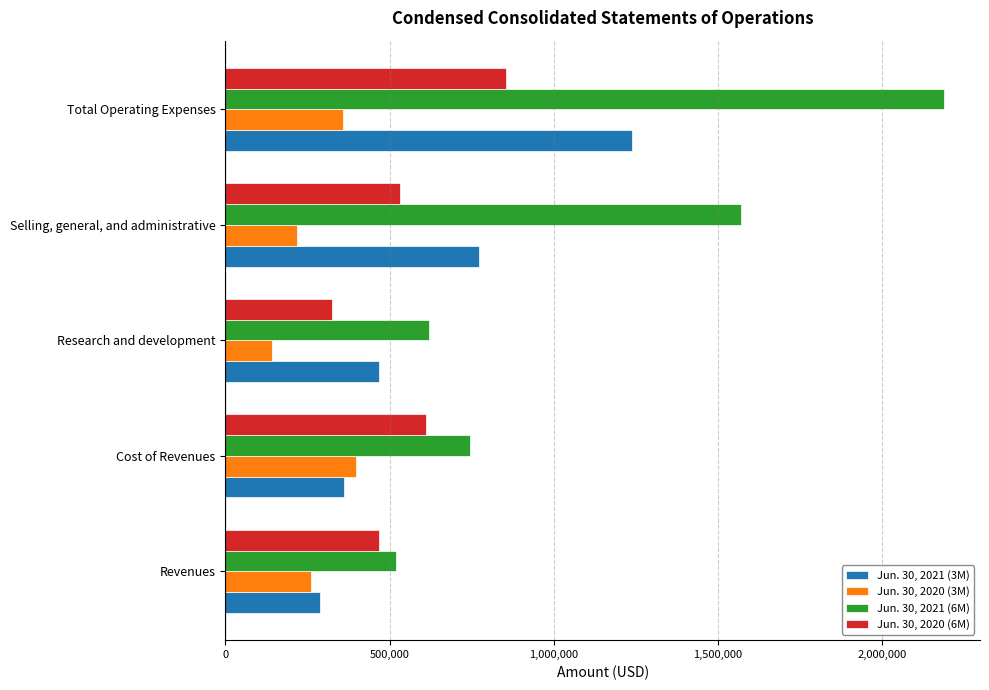

Between Research and development and Selling, general, and administrative, which series saw the biggest shift?

Jun. 30, 2021 (6M)